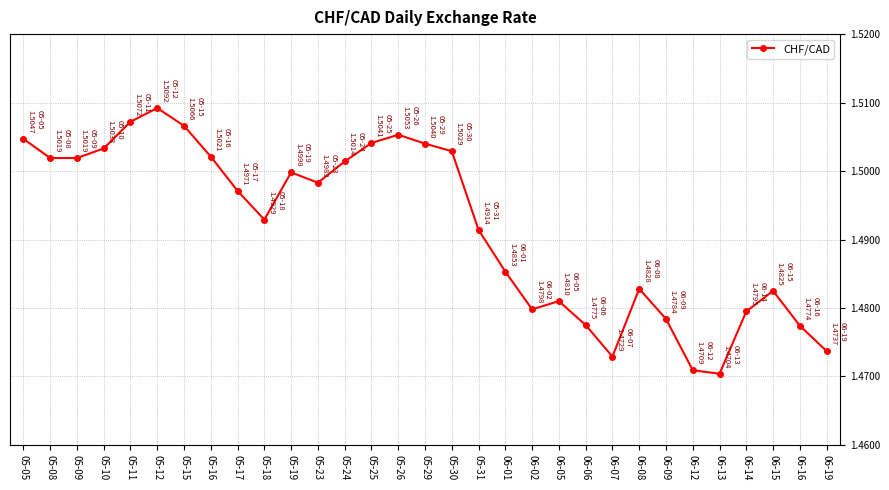

Is this an area chart (filled region under the line)?

No